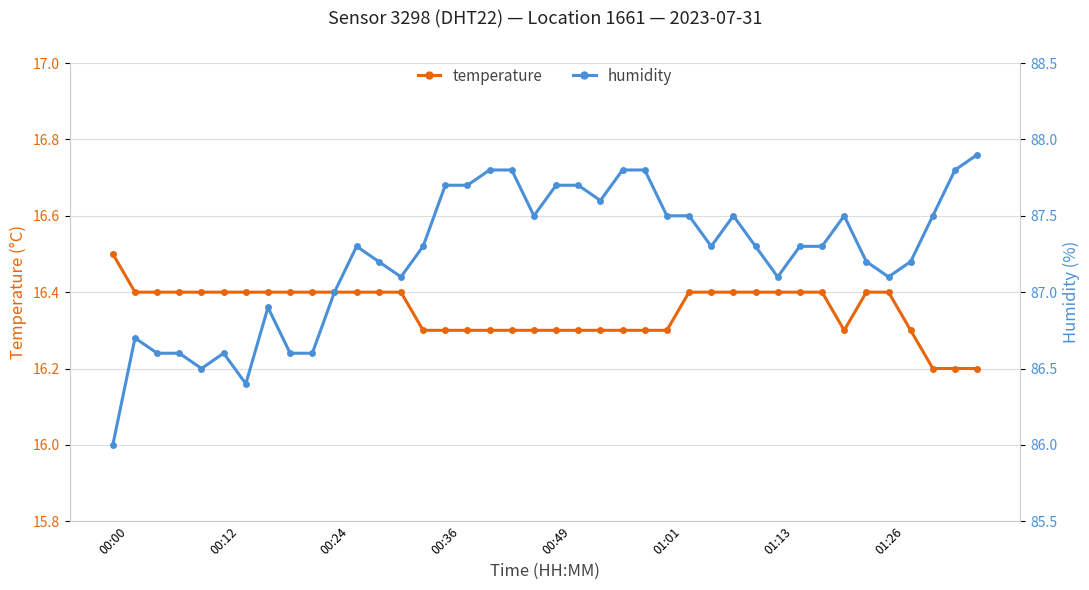

How many temperature values are between 16 and 17?

40